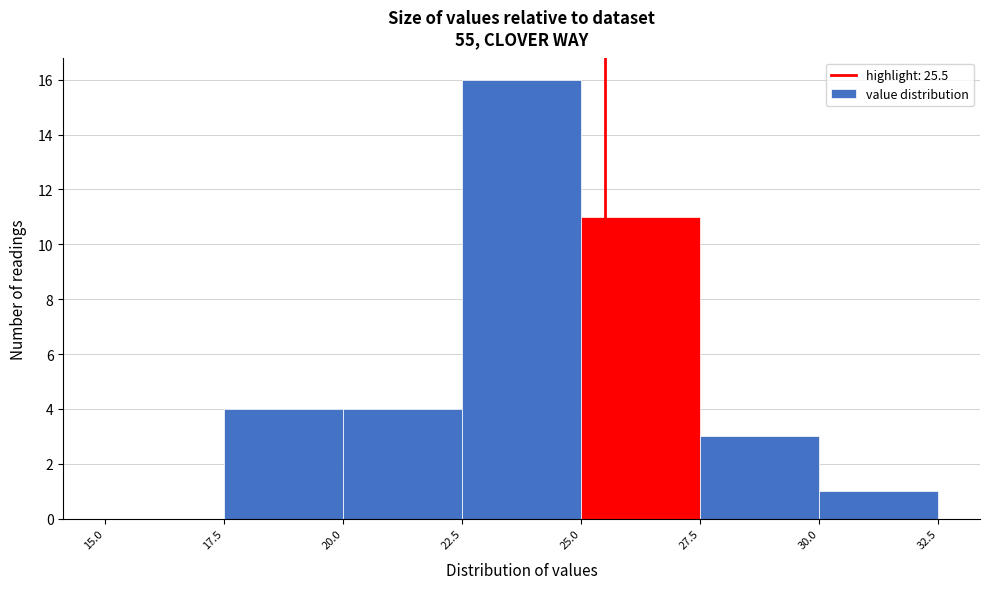

What is the height of the bar covering 20.0 to 22.5 on the x-axis? The values are not printed on the chart, so give them approximately, as read against the axis.

4